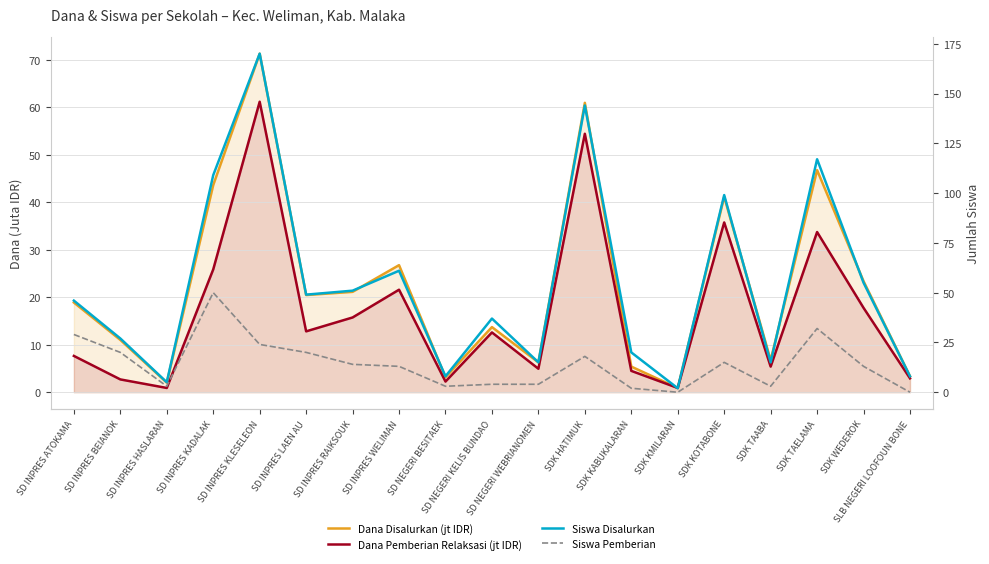

At SD INPRES HASLARAN, list the series in order from largest to smallest.

Siswa Disalurkan, Siswa Pemberian, Dana Disalurkan (jt IDR), Dana Pemberian Relaksasi (jt IDR)